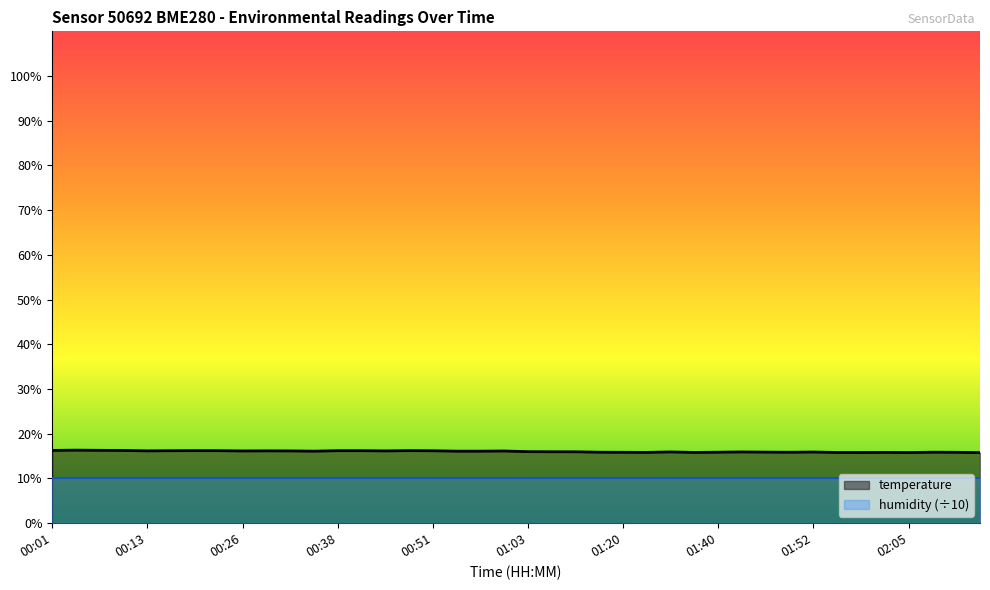

True or false: humidity (÷10) has a value of 10.0 at 00:38.

True